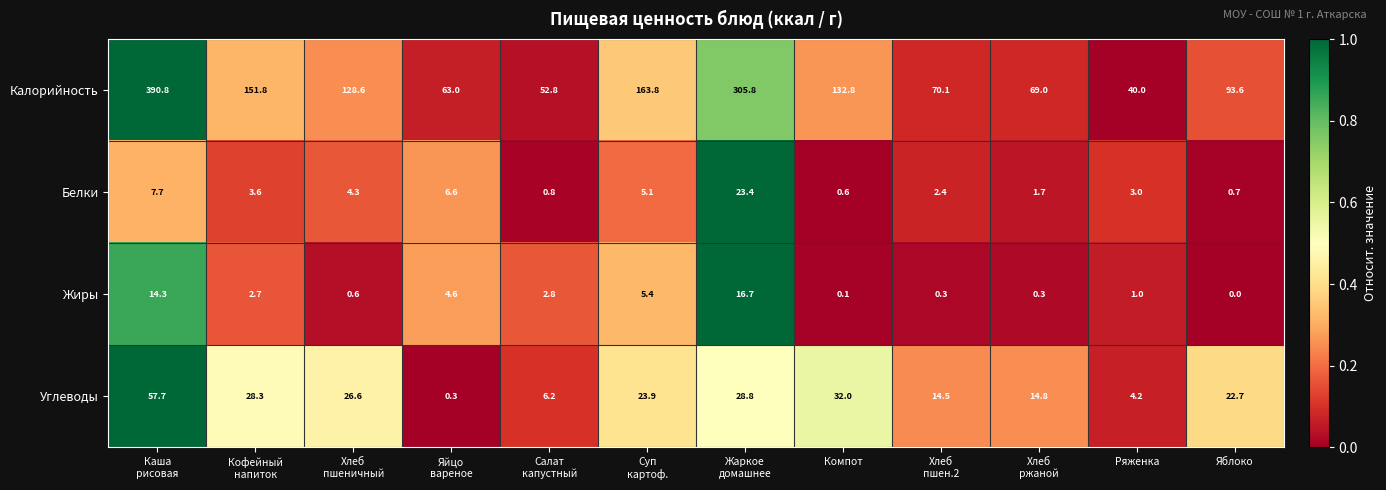

What is the greatest value displayed?

390.8